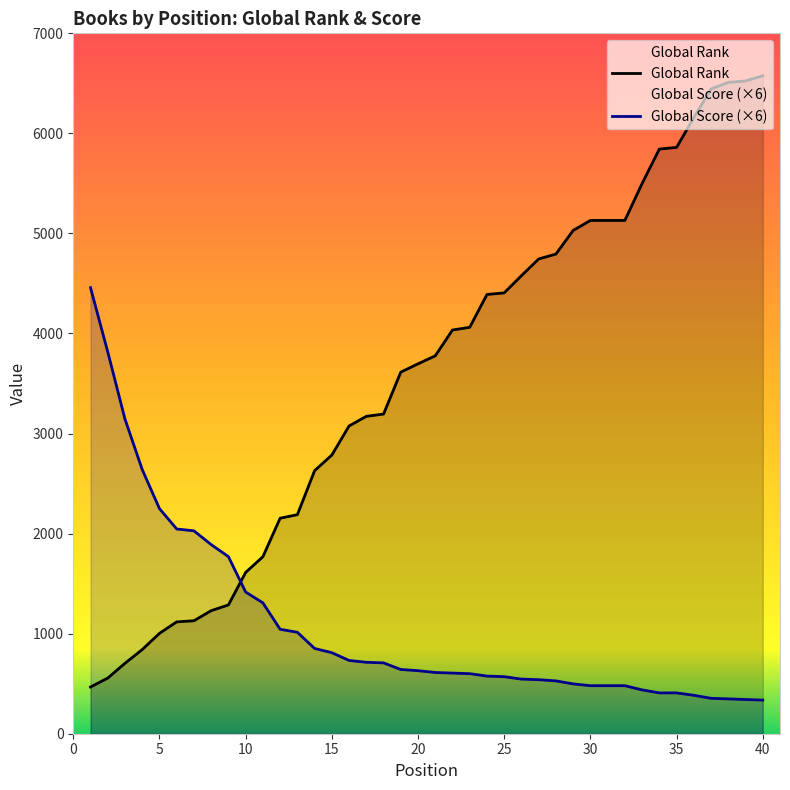

What is the average value of the Global Rank series?

3571